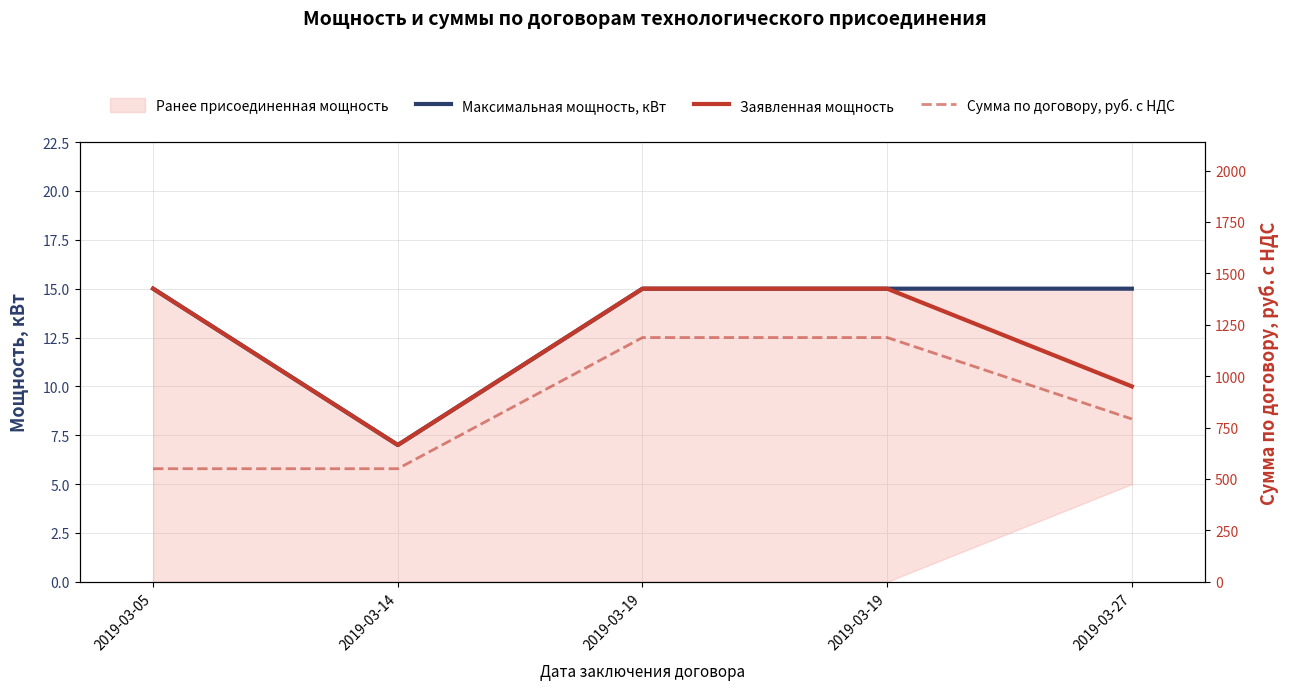

Reading left to right, list all the values displayed in this chart.

Максимальная мощность, кВт: 15	7	15	15	15
Заявленная мощность: 15	7	15	15	10
Сумма по договору, руб. с НДС: 550	550	1188	1188	792